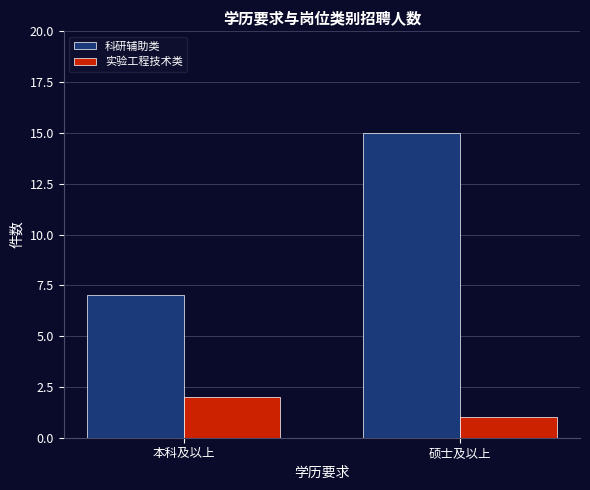

True or false: 科研辅助类 has a value of 7 at 本科及以上.

True